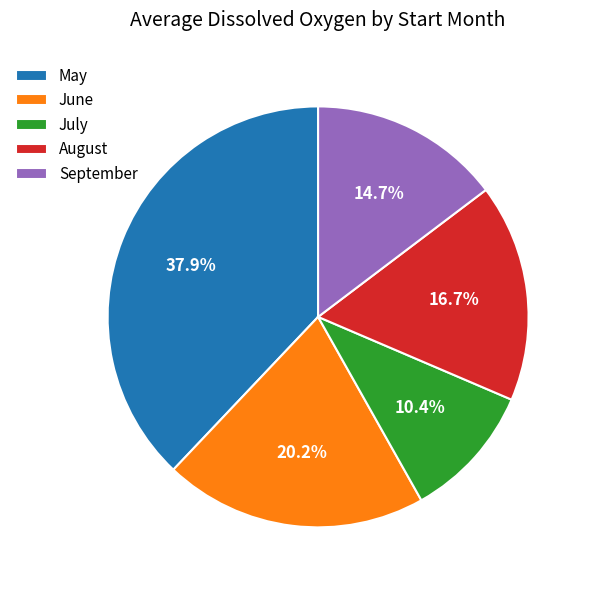

Which has a higher value, May or June?

May